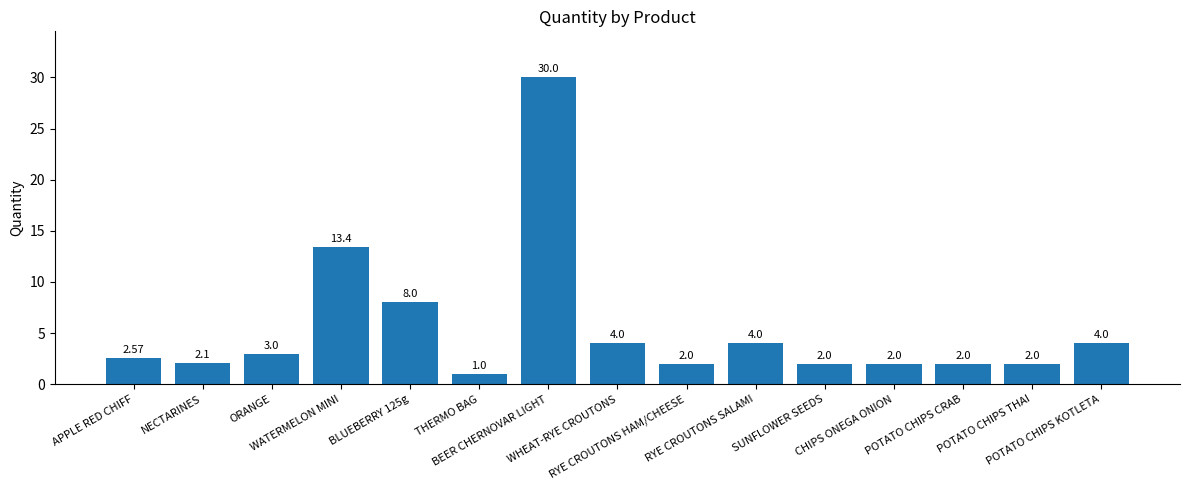

What is the label of the 1st bar from the left?

APPLE RED CHIFF